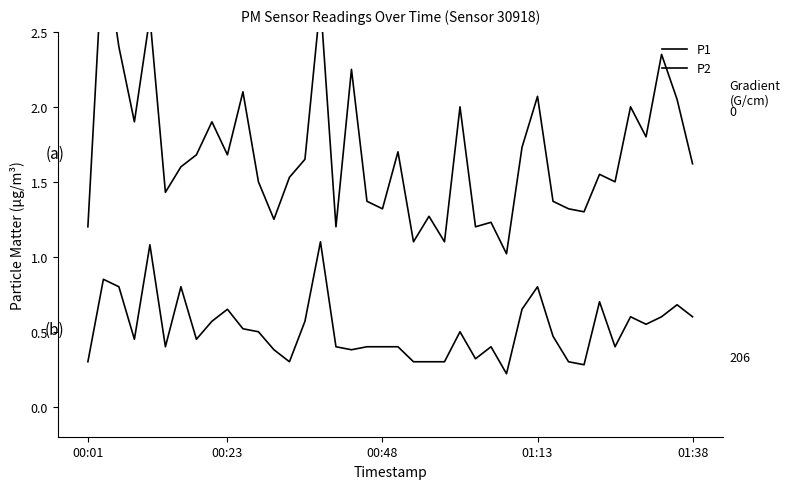

Which series has the widest spread of values?

P1